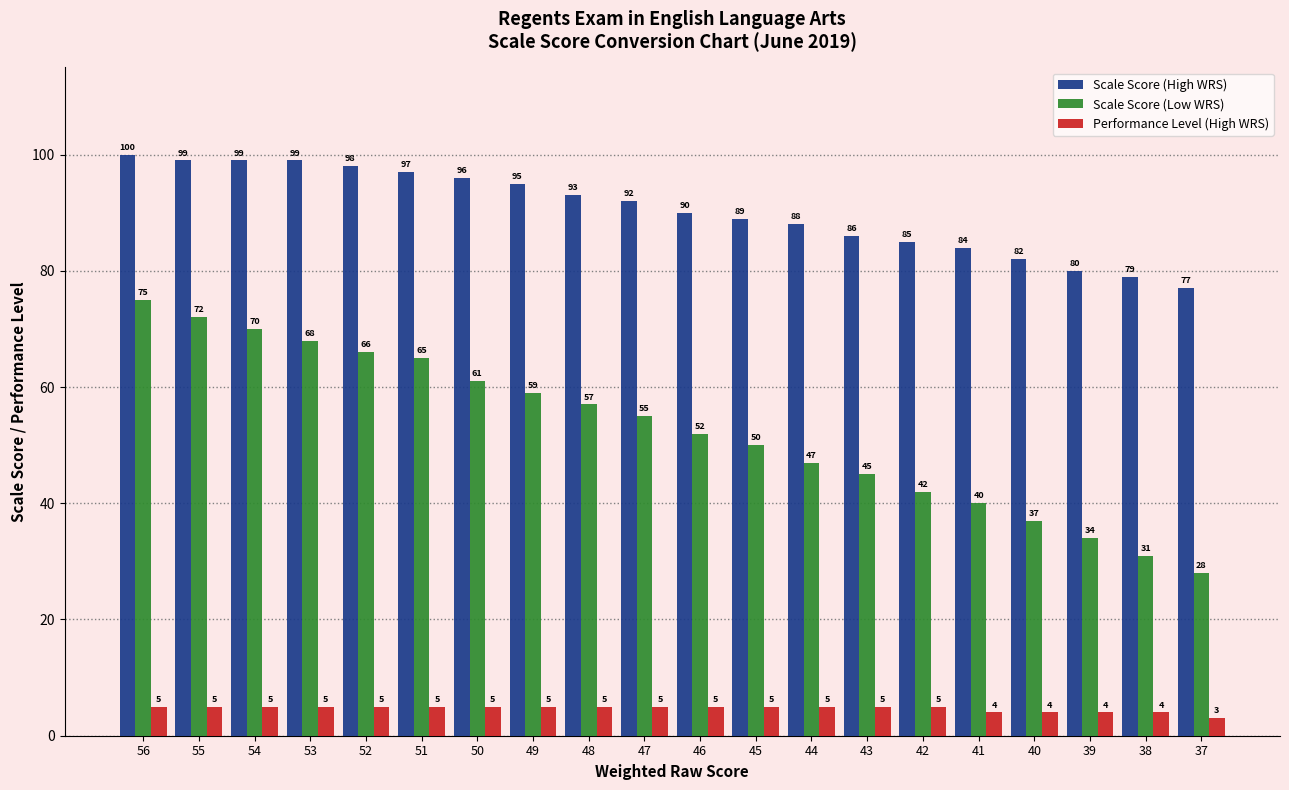

Reading left to right, what are all the values shown in this chart?

Scale Score (High WRS): 56=100	55=99	54=99	53=99	52=98	51=97	50=96	49=95	48=93	47=92	46=90	45=89	44=88	43=86	42=85	41=84	40=82	39=80	38=79	37=77
Scale Score (Low WRS): 56=75	55=72	54=70	53=68	52=66	51=65	50=61	49=59	48=57	47=55	46=52	45=50	44=47	43=45	42=42	41=40	40=37	39=34	38=31	37=28
Performance Level (High WRS): 56=5	55=5	54=5	53=5	52=5	51=5	50=5	49=5	48=5	47=5	46=5	45=5	44=5	43=5	42=5	41=4	40=4	39=4	38=4	37=3